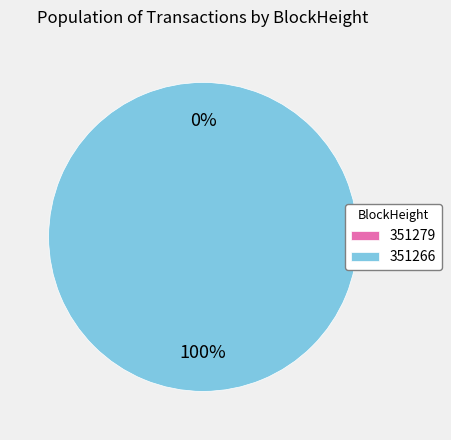

Which slice represents more than half of the pie?

351266